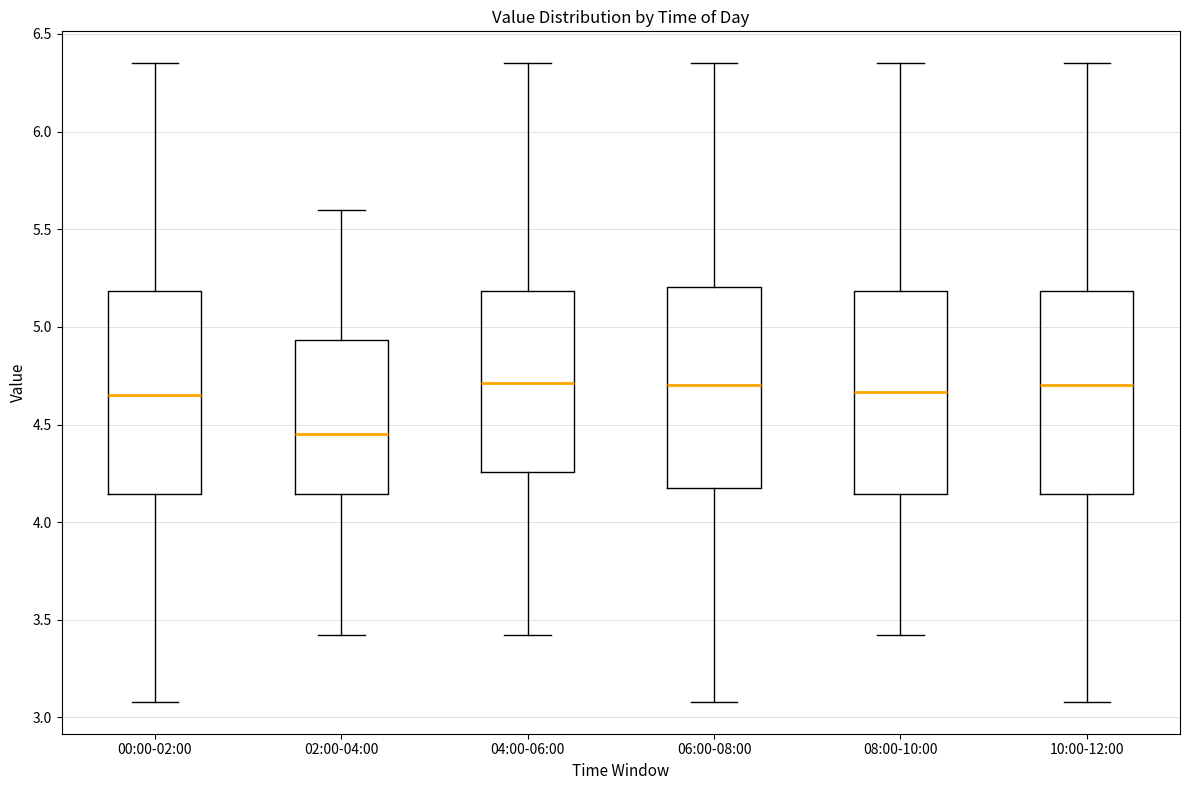

Where does the lower whisker of the box for 02:00-04:00 end on the y-axis? The values are not printed on the chart, so give them approximately, as read against the axis.

3.40